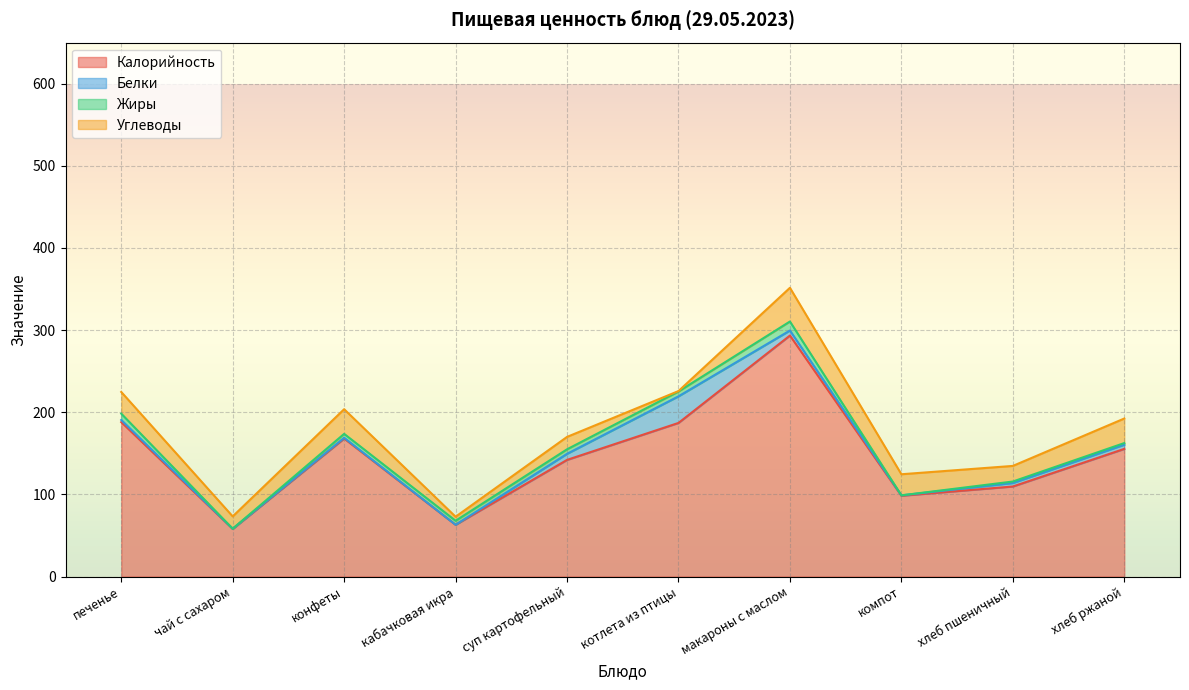

Is it true that Жиры equals 0.0 at компот?

True